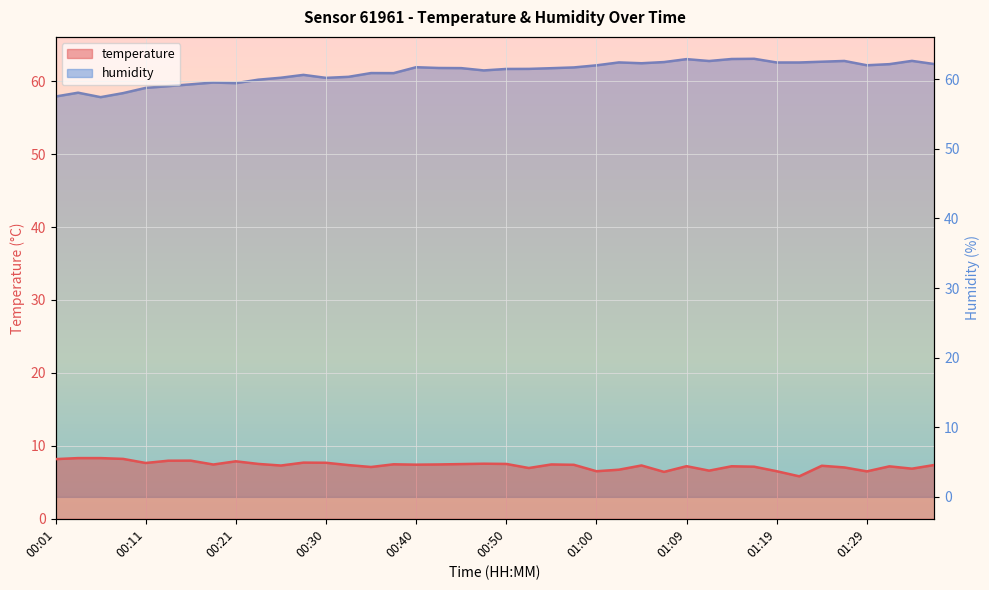

What is the label of the 35th point from the right?

00:13